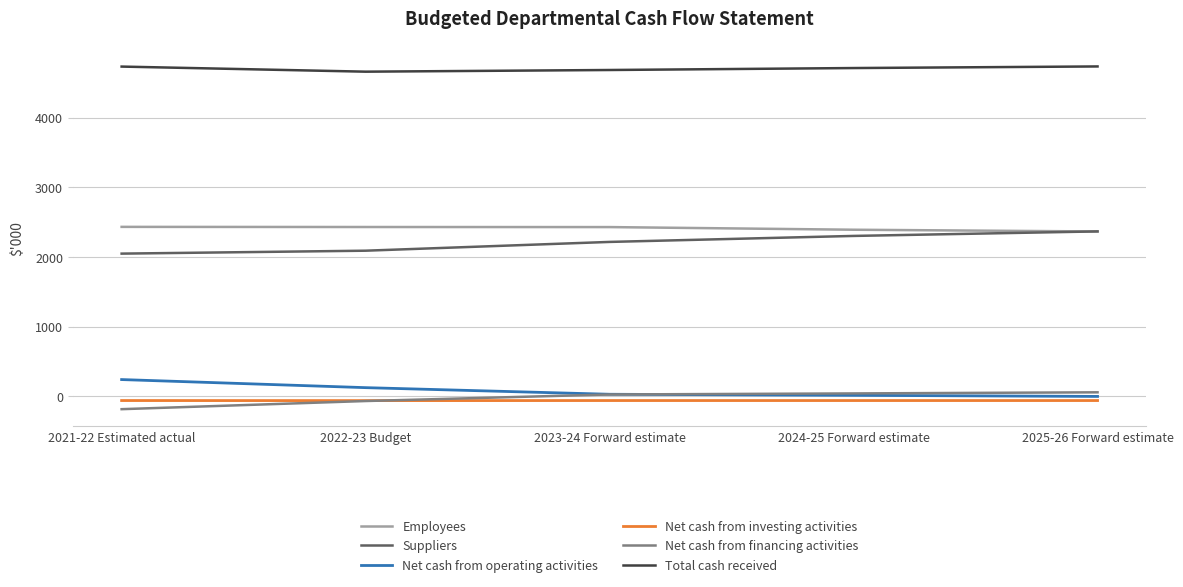

What is the total value across all series at 2022-23 Budget?

9186